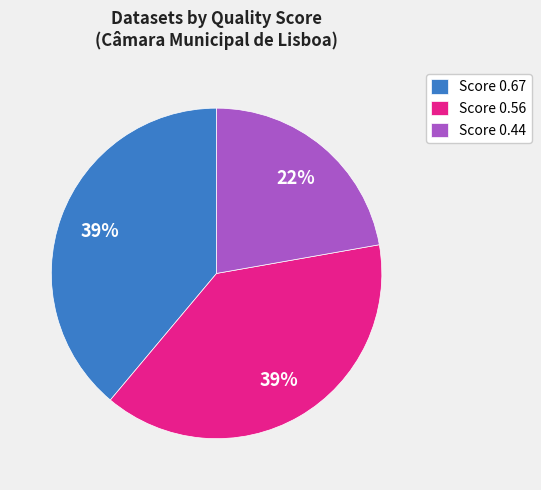

Is there a majority slice in this chart?

No